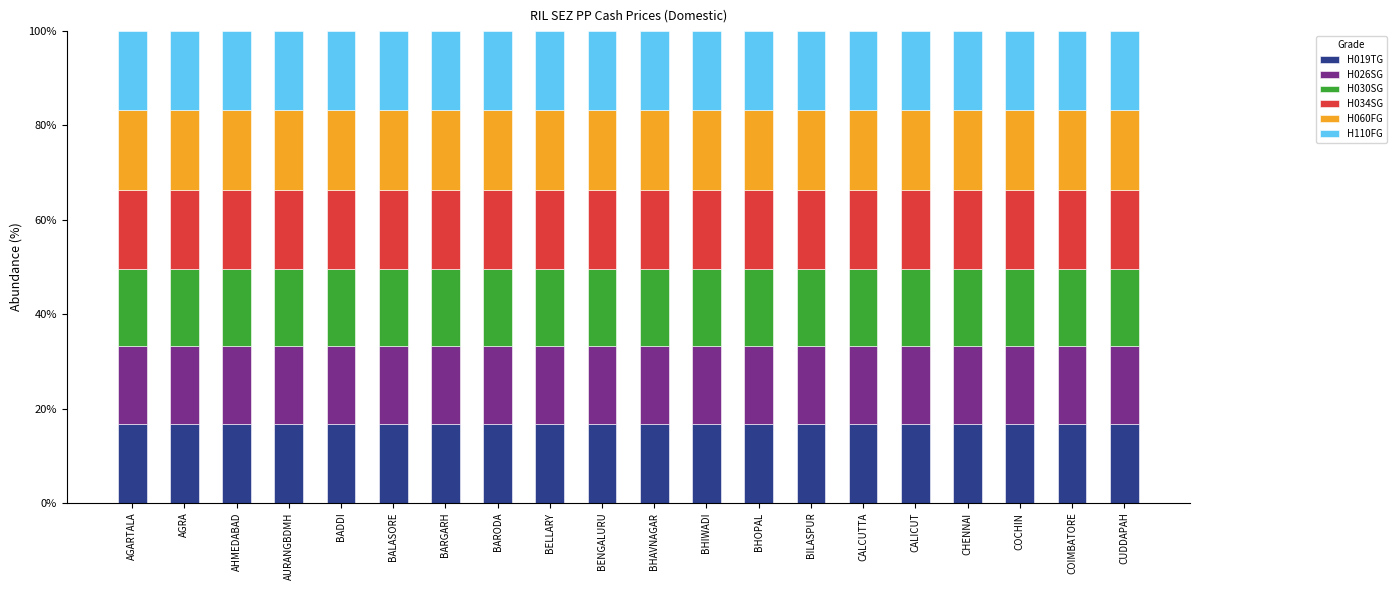

Is it true that H019TG equals 16.7 at BALASORE?

True